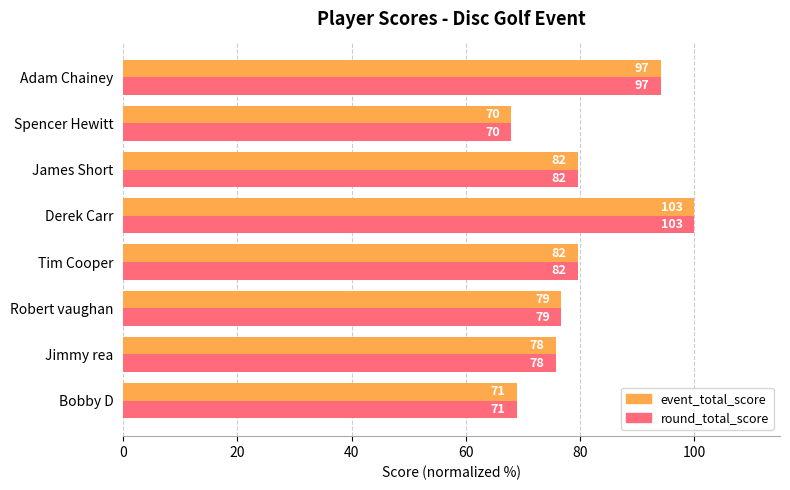

What is the sum of all event_total_score values?

642.7